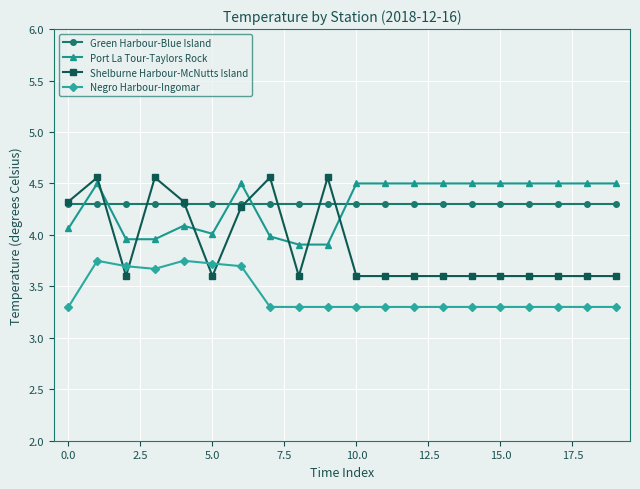

True or false: Shelburne Harbour-McNutts Island has more than 0 points higher than both neighbors.

True